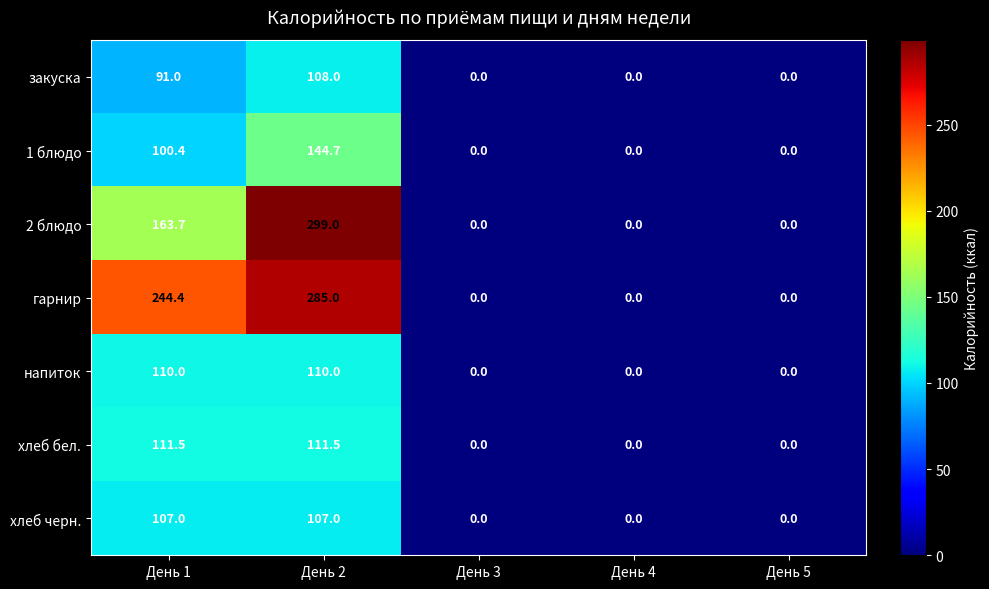

What is the total value across all series at День 2?

1165.2